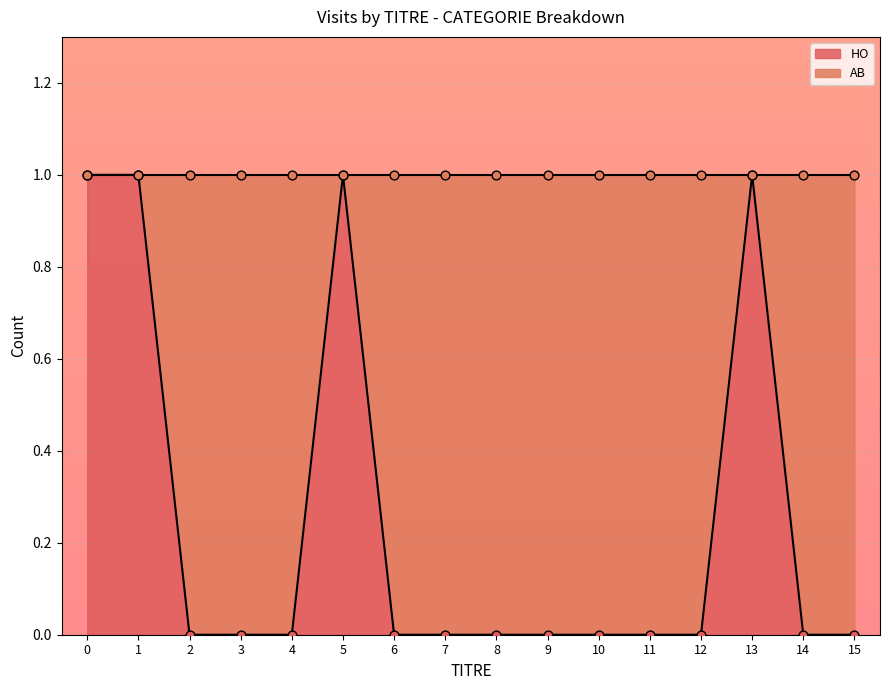

Which series has the largest total across all categories?

HO